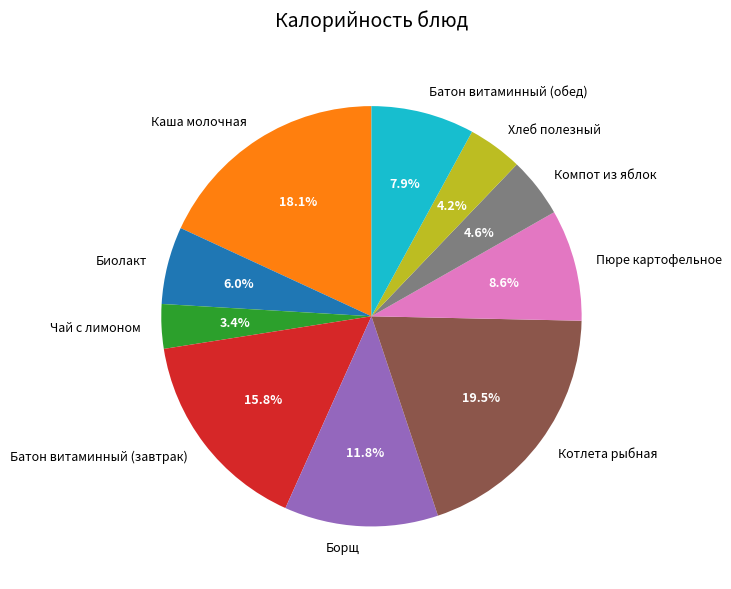

True or false: Компот из яблок accounts for 5% of the total.

True